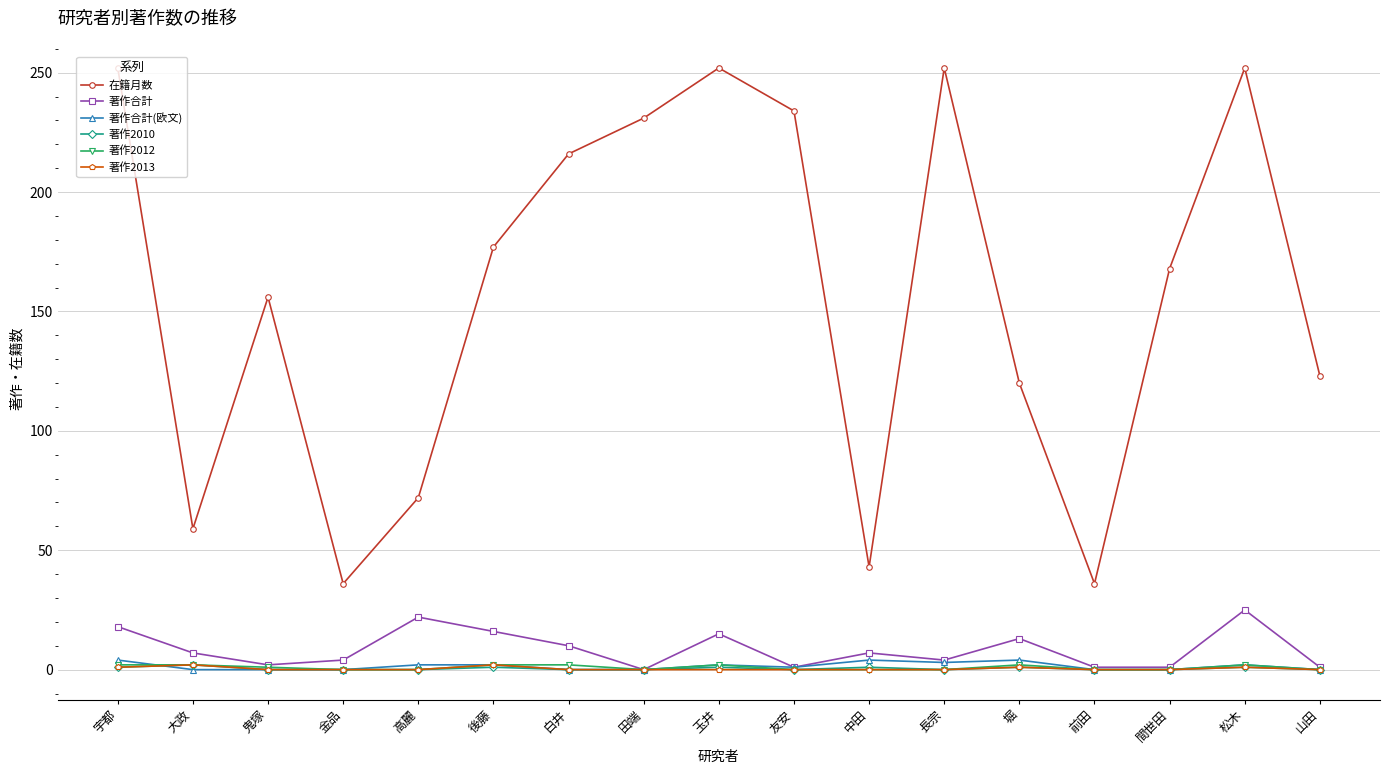

What are all the series names shown in the legend?

在籍月数, 著作合計, 著作合計(欧文), 著作2010, 著作2012, 著作2013